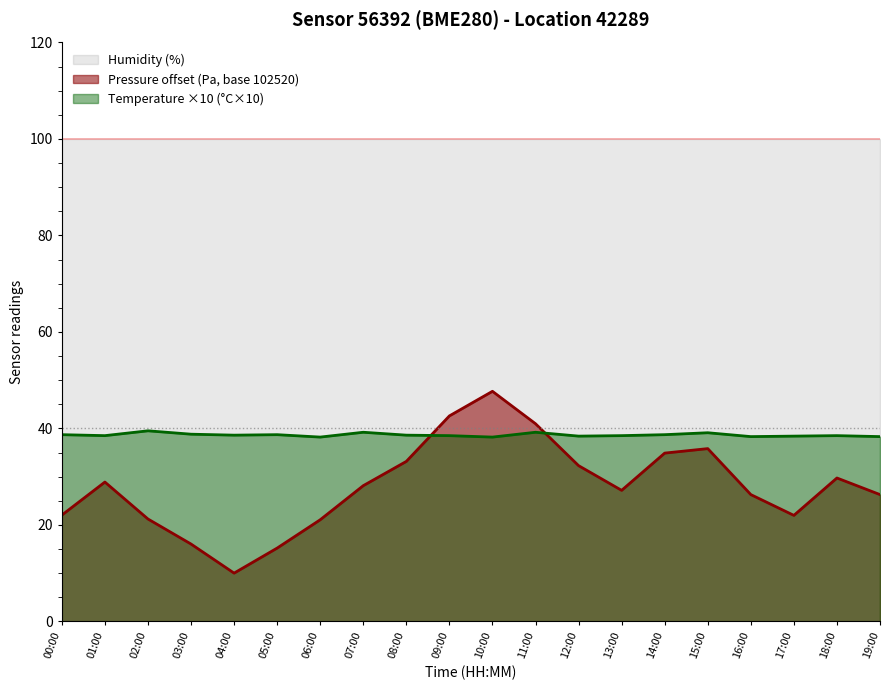

At which category is the sum across all series the highest?

10:00